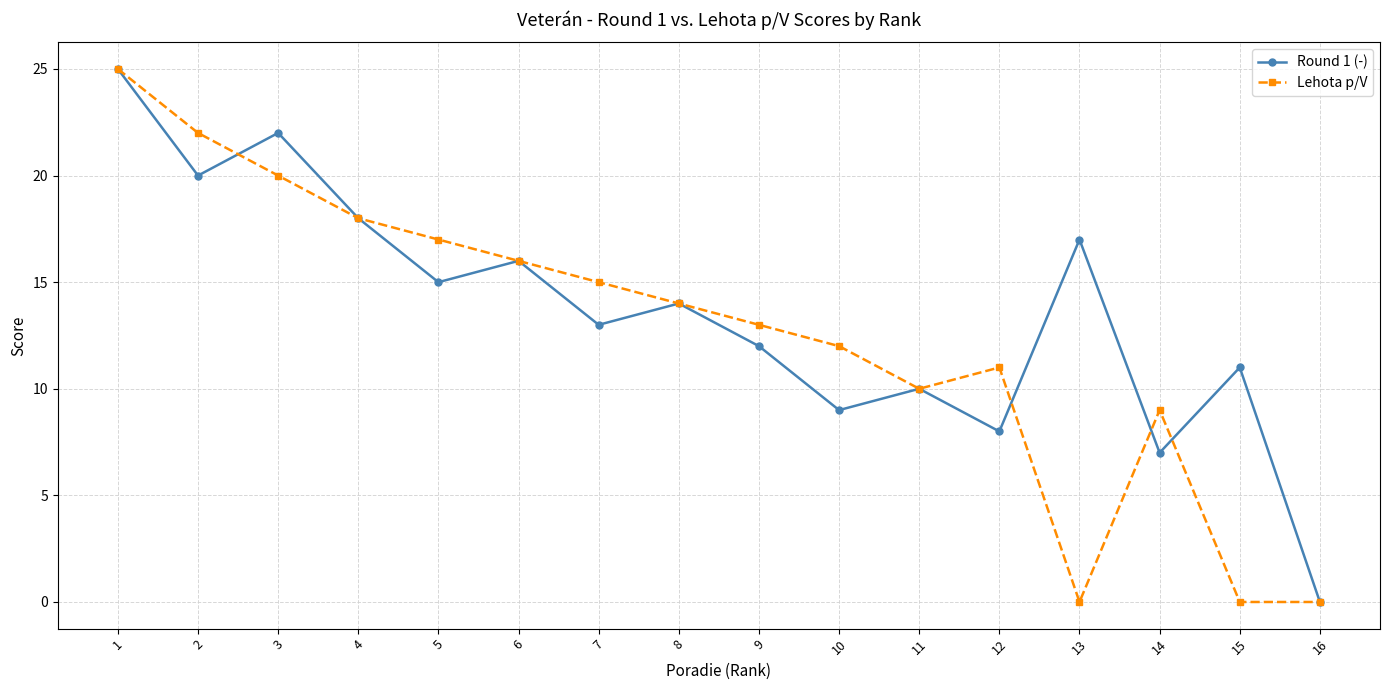

Is it true that Lehota p/V equals 14 at 16?

False